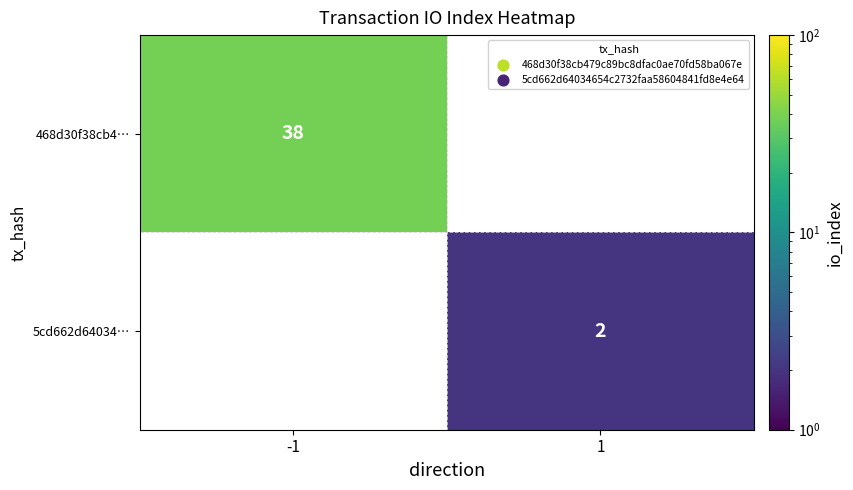

The value of 468d30f38cb4… at -1 is 22. True or false?

False